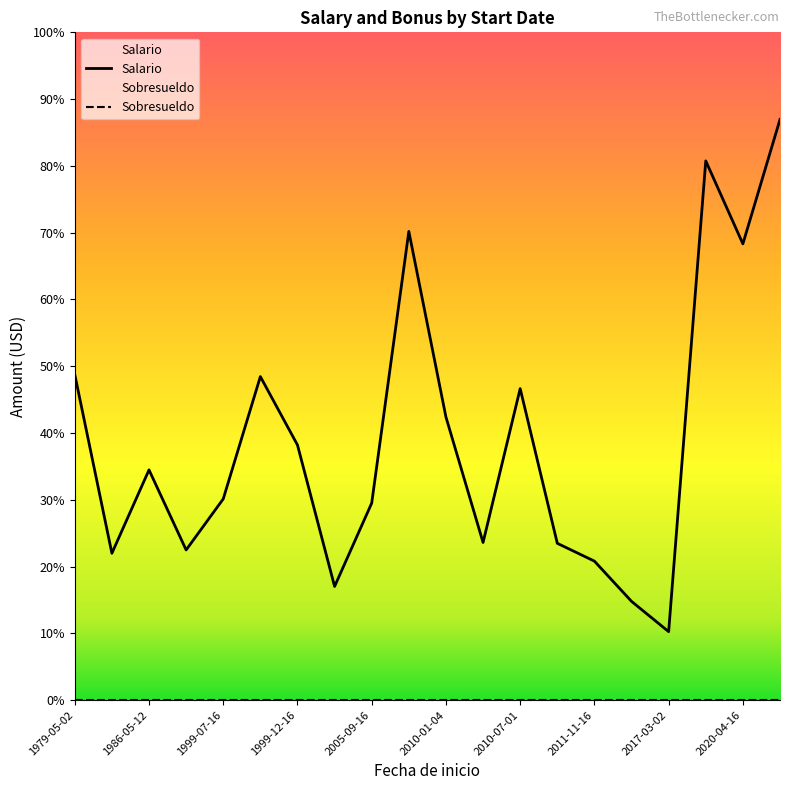

True or false: Salario has more than 1 interior local peaks.

True